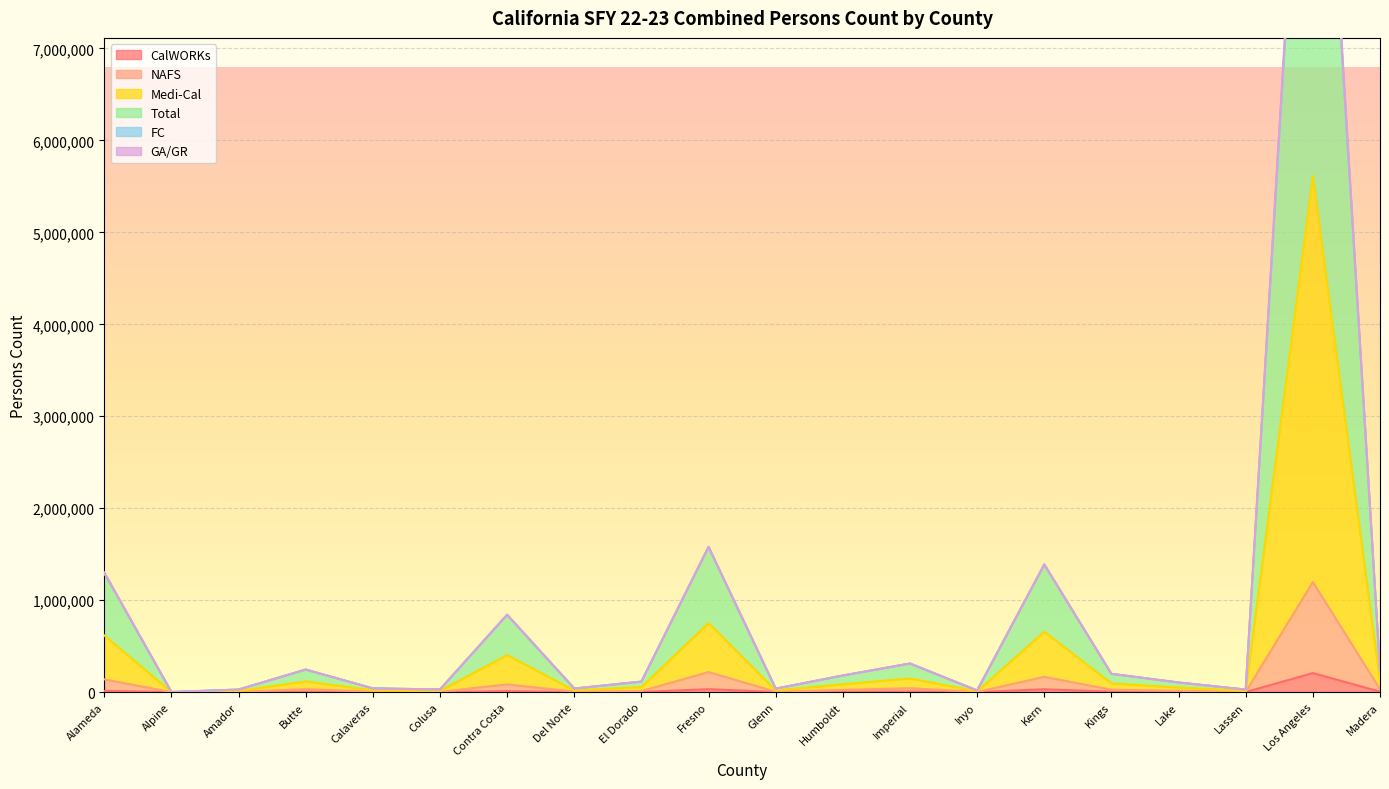

What is the label of the 5th point from the left?

Calaveras